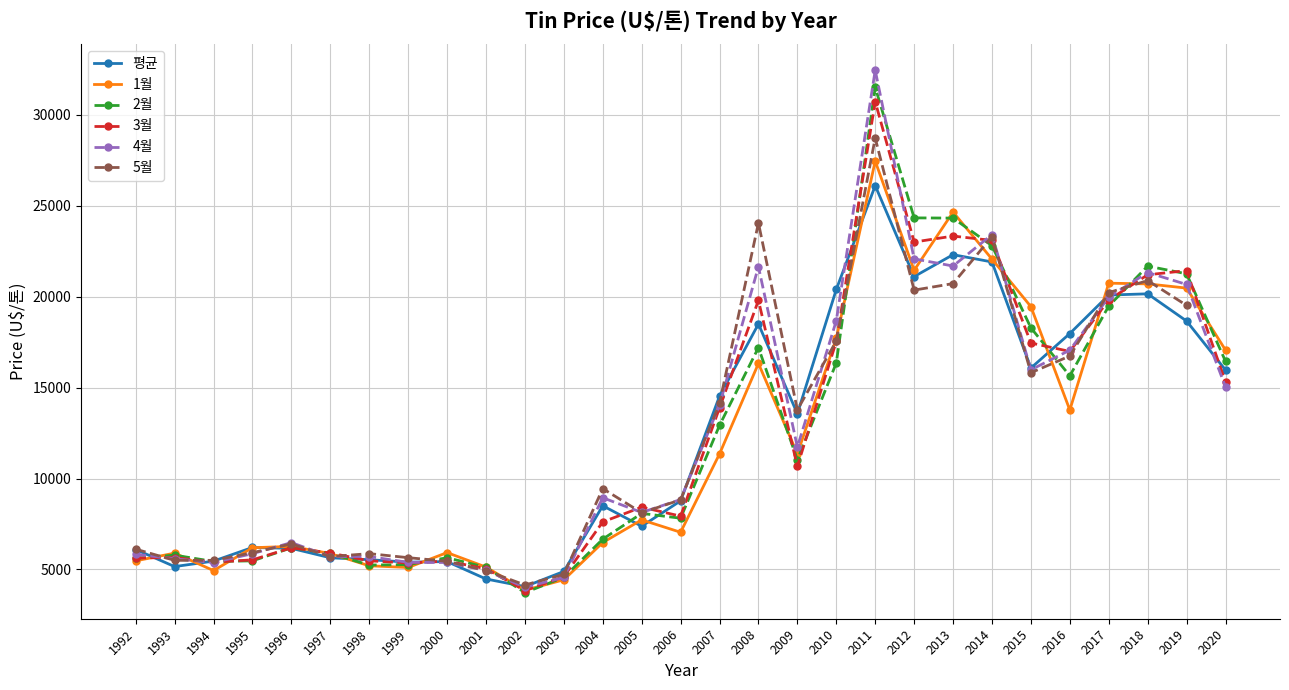

Where does the 2월 series first go above 8083?

2005